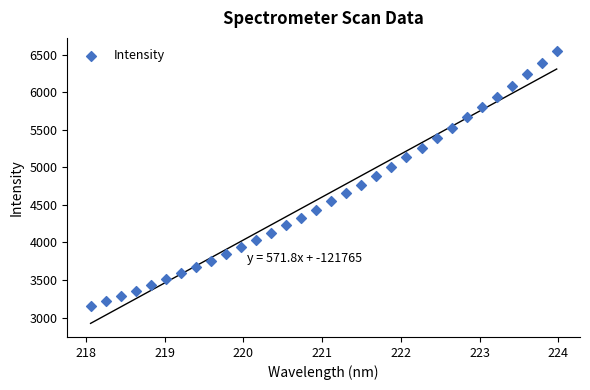

What is the range of Y values (max minus min)?

3392.1